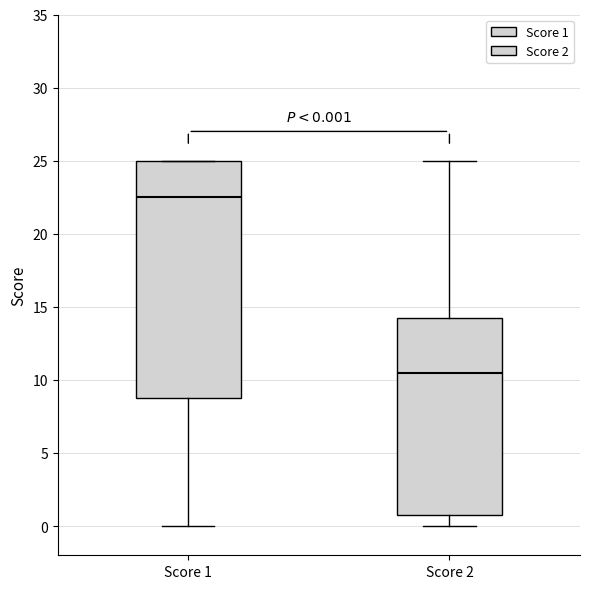

Which box is the tallest, from its lower edge to its upper edge?

Score 1